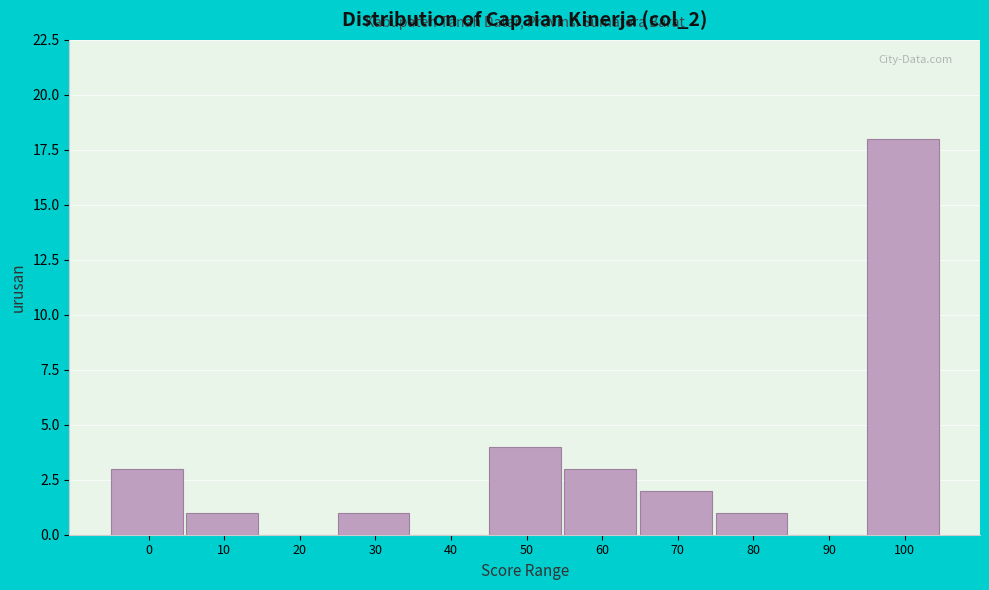

Reading left to right, extract all data points from this chart.

0=3	10=1	20=0	30=1	40=0	50=4	60=3	70=2	80=1	90=0	100=18